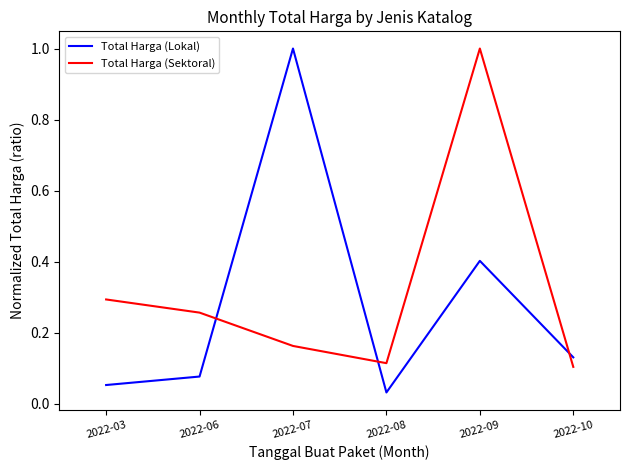

True or false: Total Harga (Lokal) has more than 2 interior local peaks.

False